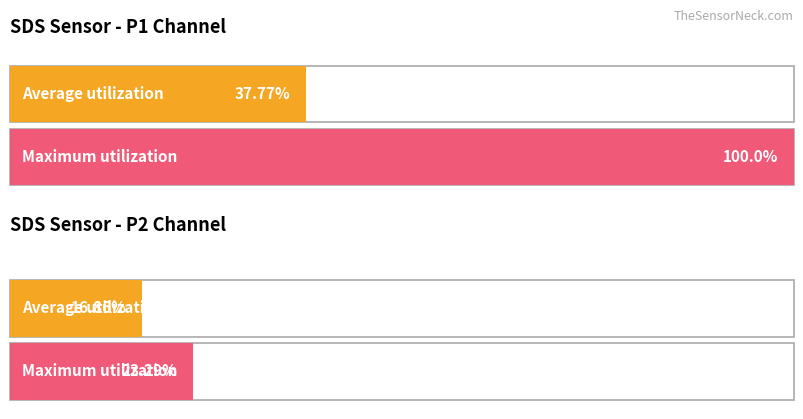

The SDS_P2 series shows 0.5 at SDS_P1 (Max). True or false?

False